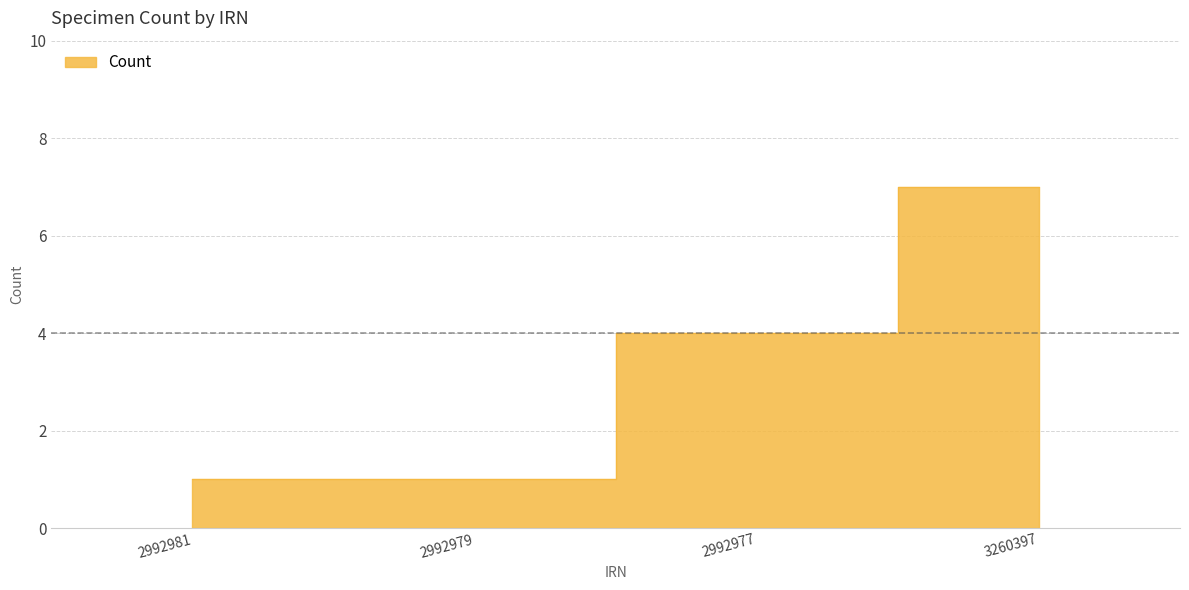

Where is the data nearest to the value 4?

2992977